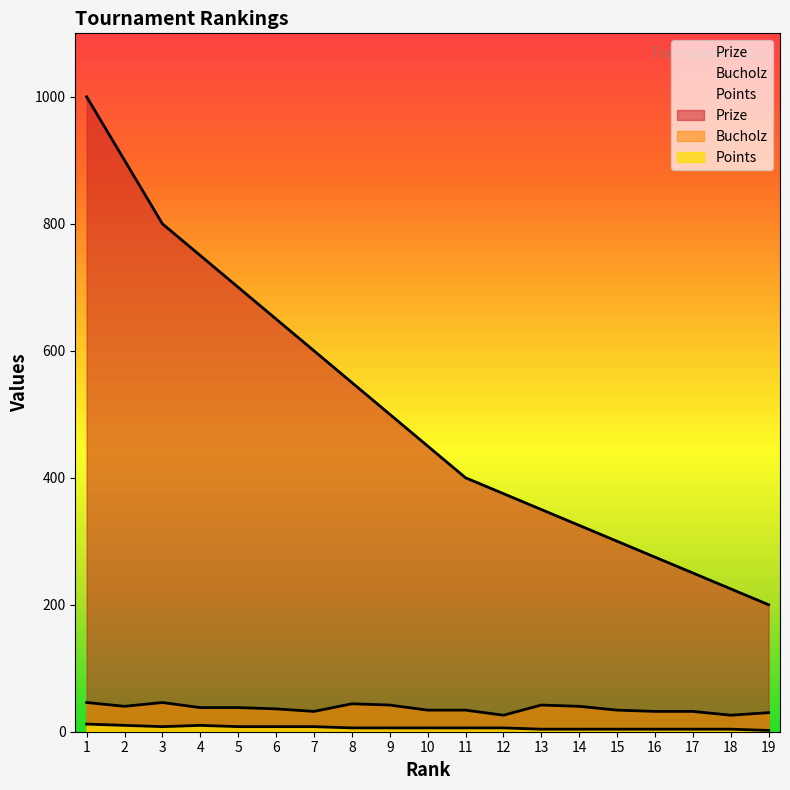

The Bucholz series shows 34 at 15. True or false?

True